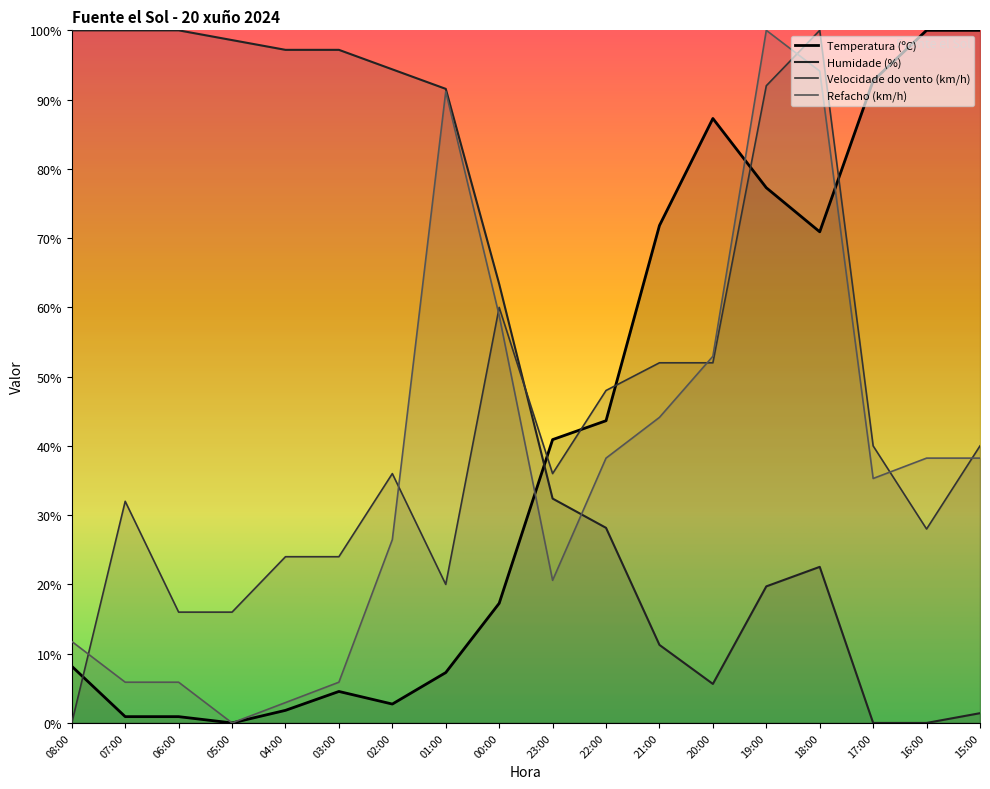

At which category does Temperatura (ºC) reach its first local valley?

05:00